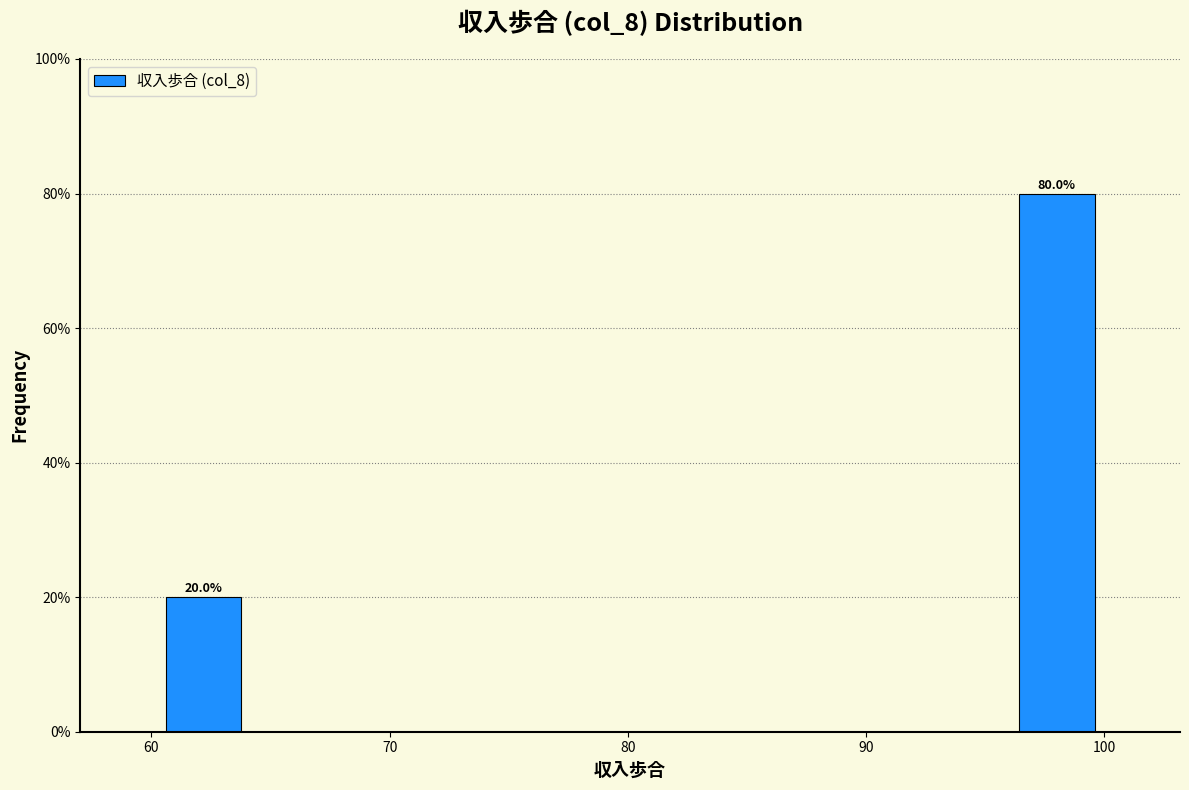

Around what value on the x-axis is the tallest bar? Give the approximate position of its centre, as read against the axis.

98